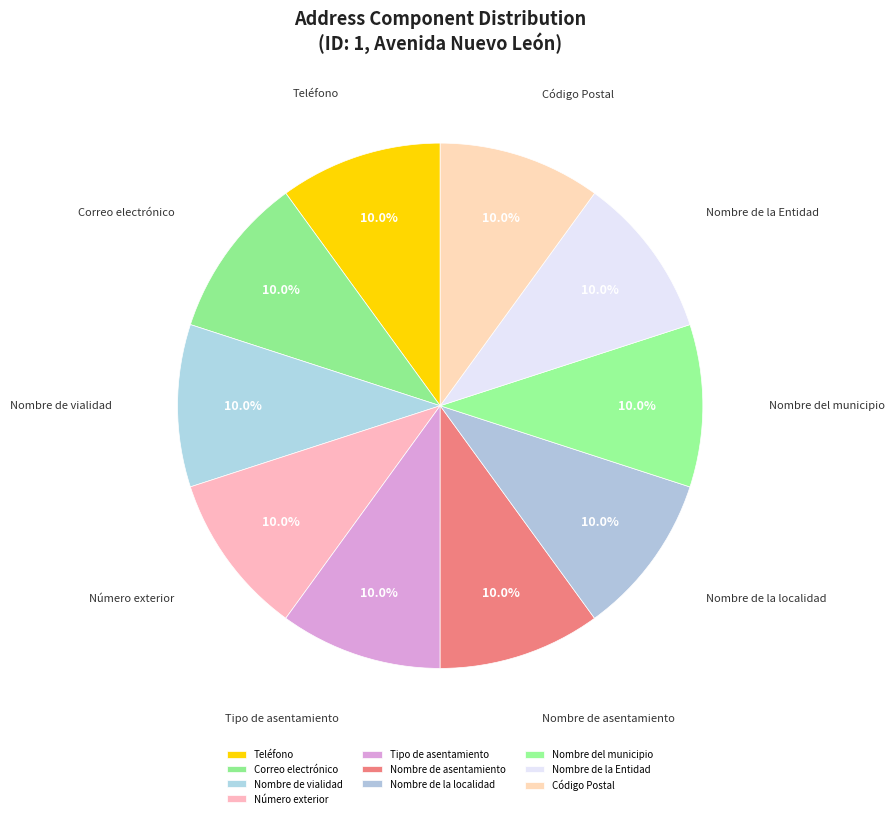

To the nearest percent, what is the average slice percentage?

10%